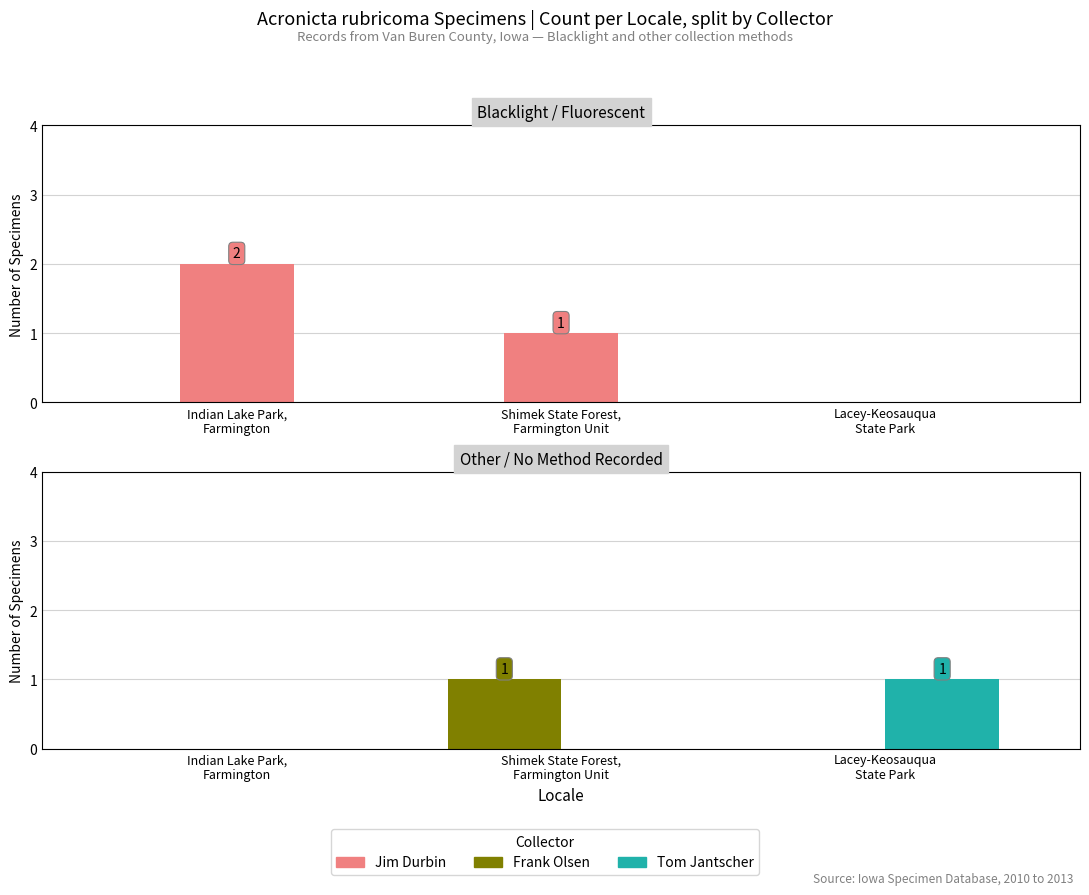

What is the label of the 1st bar from the right?

Lacey-Keosauqua
State Park